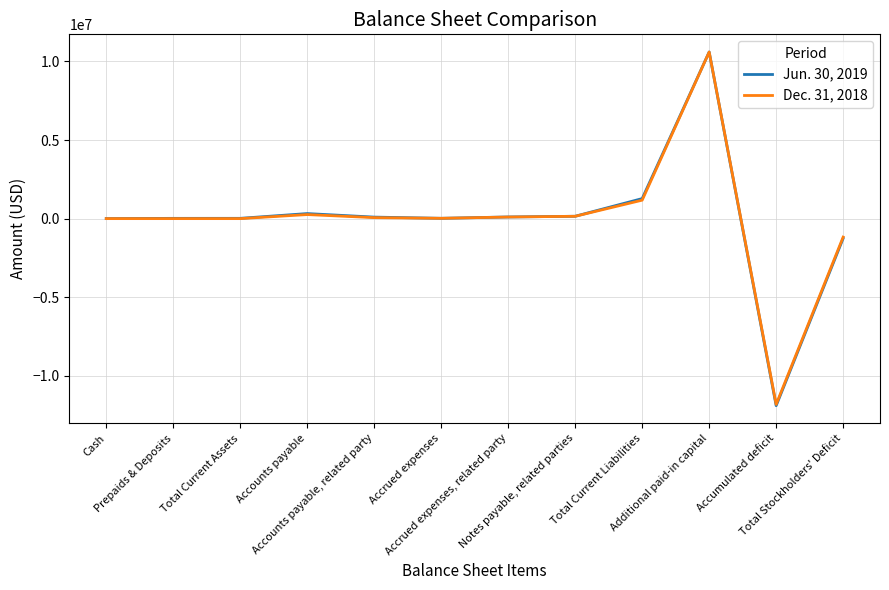

What is the sum of all Dec. 31, 2018 values?

-626517